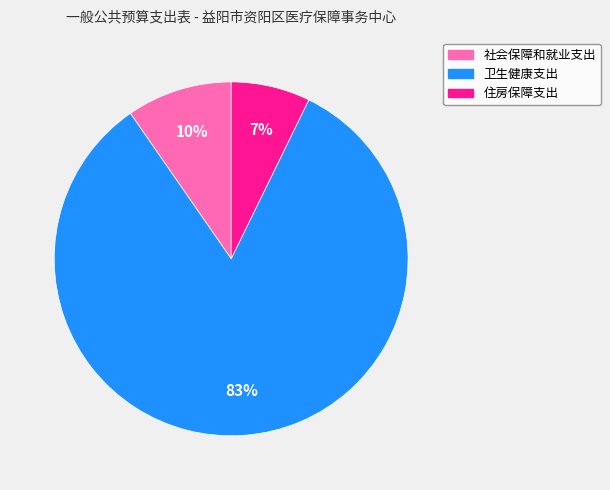

Rank the categories by value from lowest to highest.

住房保障支出, 社会保障和就业支出, 卫生健康支出